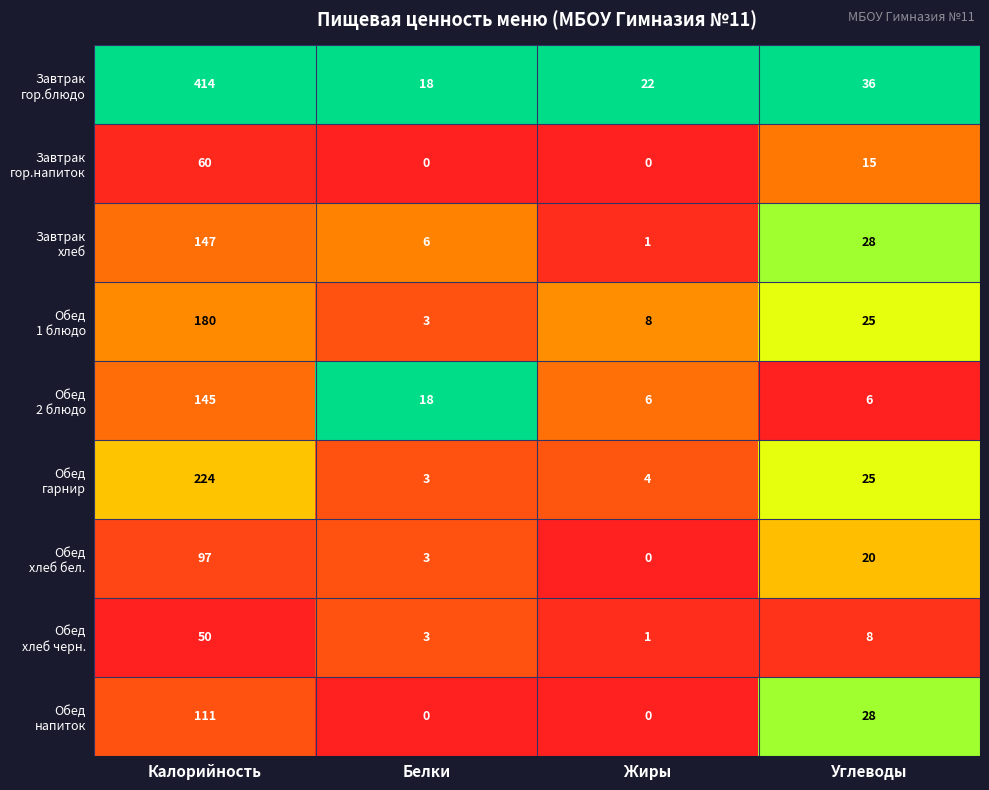

At how many categories does at least one series exceed 0?

4